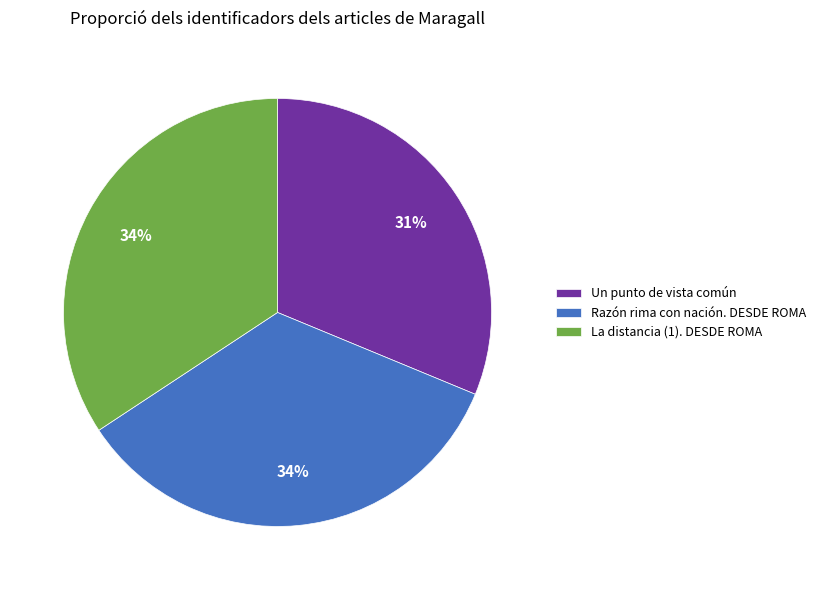

True or false: Razón rima con nación. DESDE ROMA accounts for 46% of the total.

False